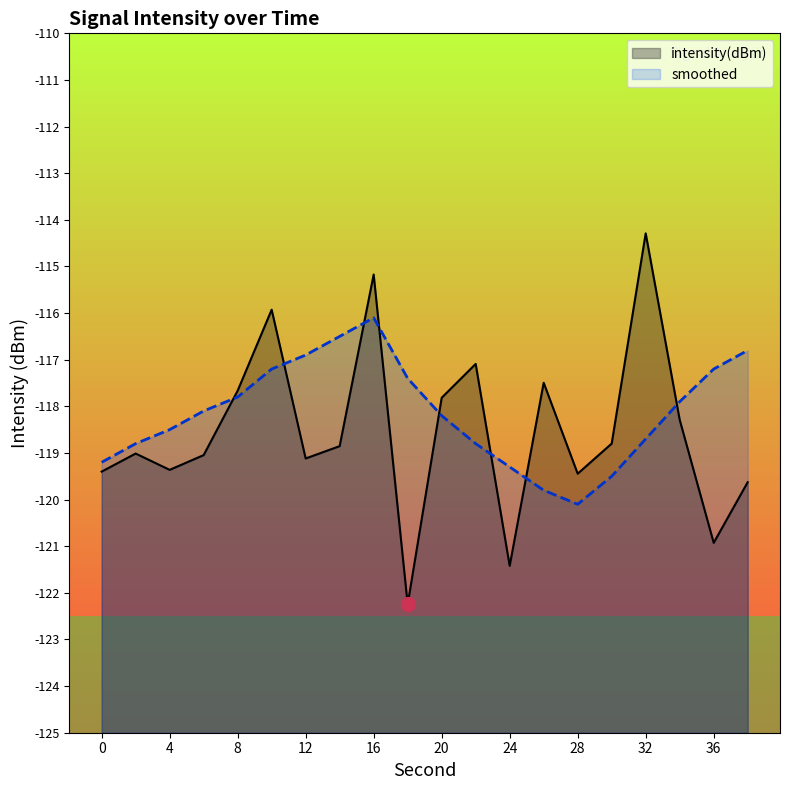

How many lines are shown in the chart?

2